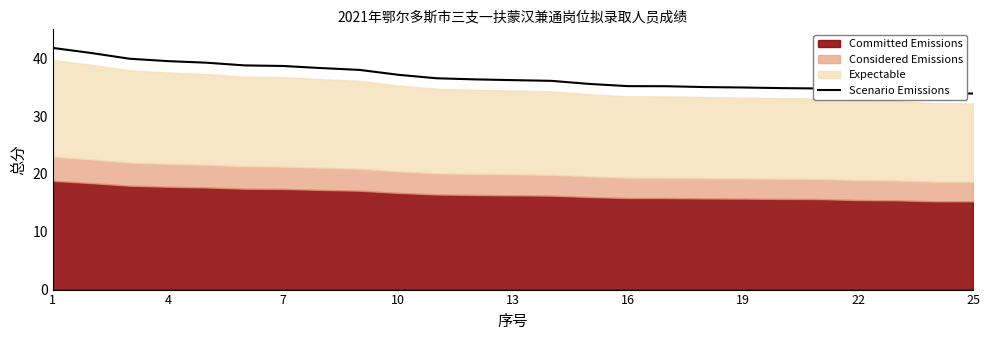

What is the smallest value displayed?

33.9